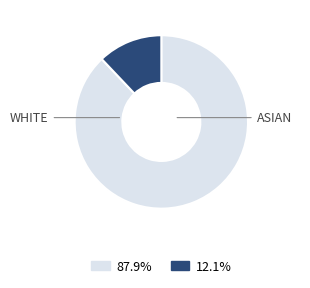

Is there any slice that represents more than half of the pie?

Yes